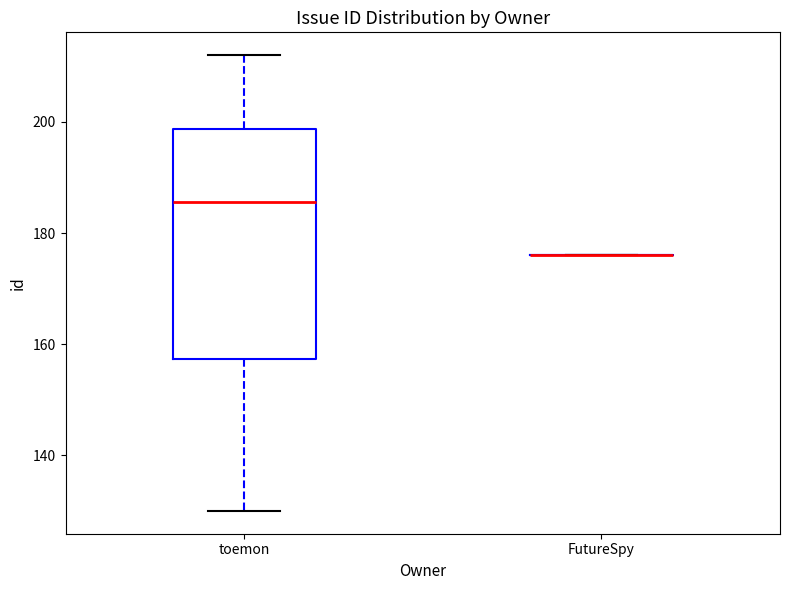

Comparing the boxes themselves (not the whiskers), which one is the tallest?

toemon